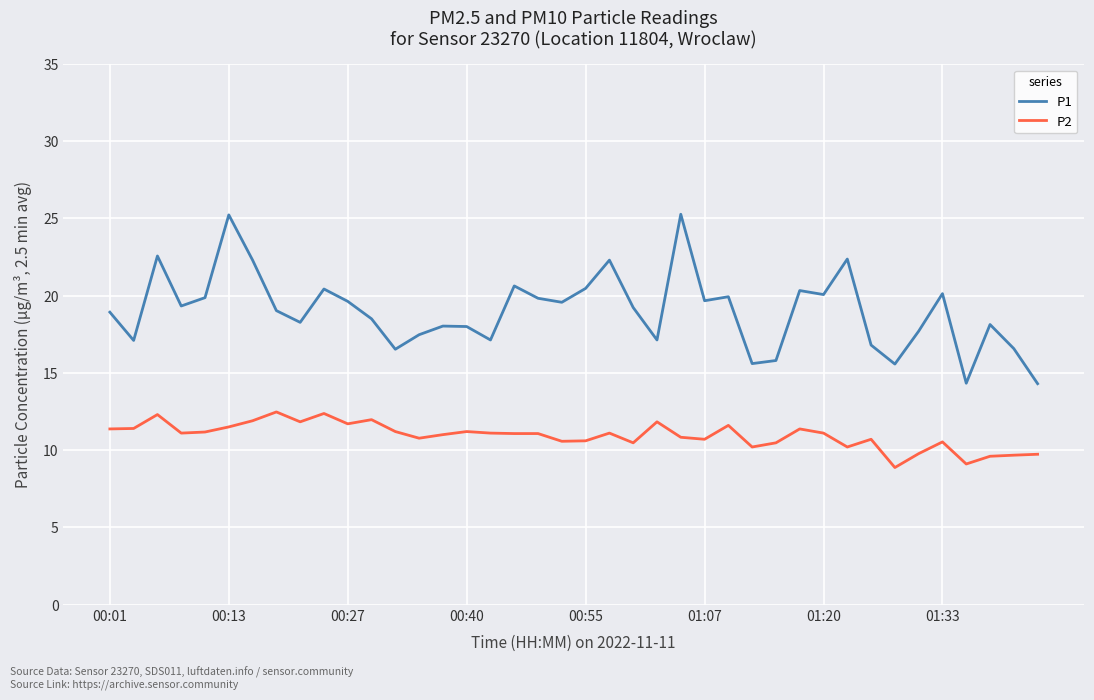

Which series has the widest spread of values?

P1